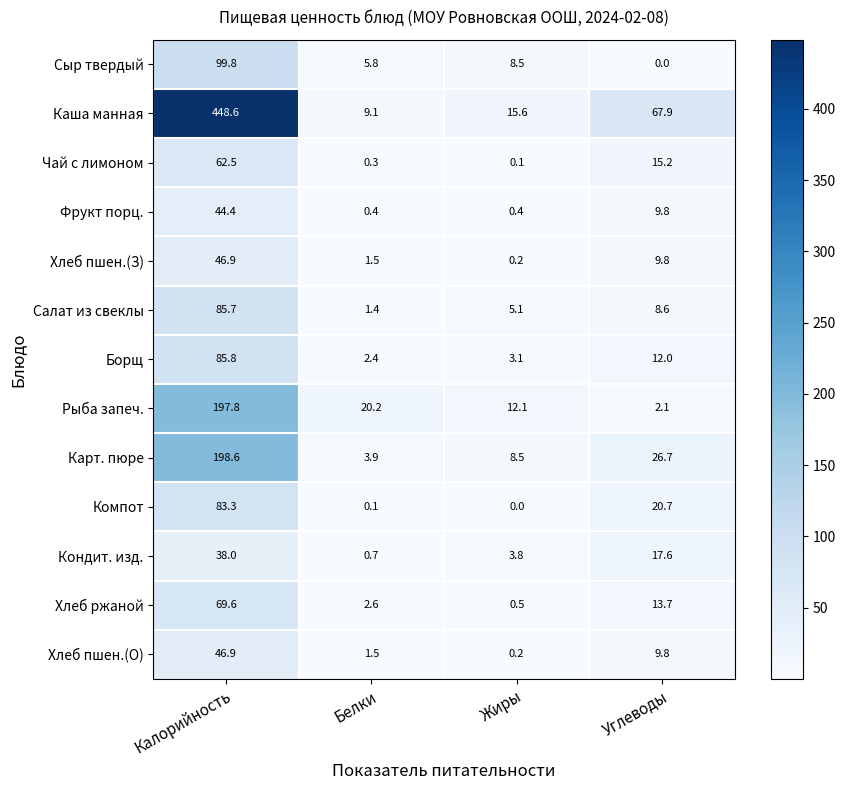

Where is Карт. пюре nearest to the value 101?

Углеводы